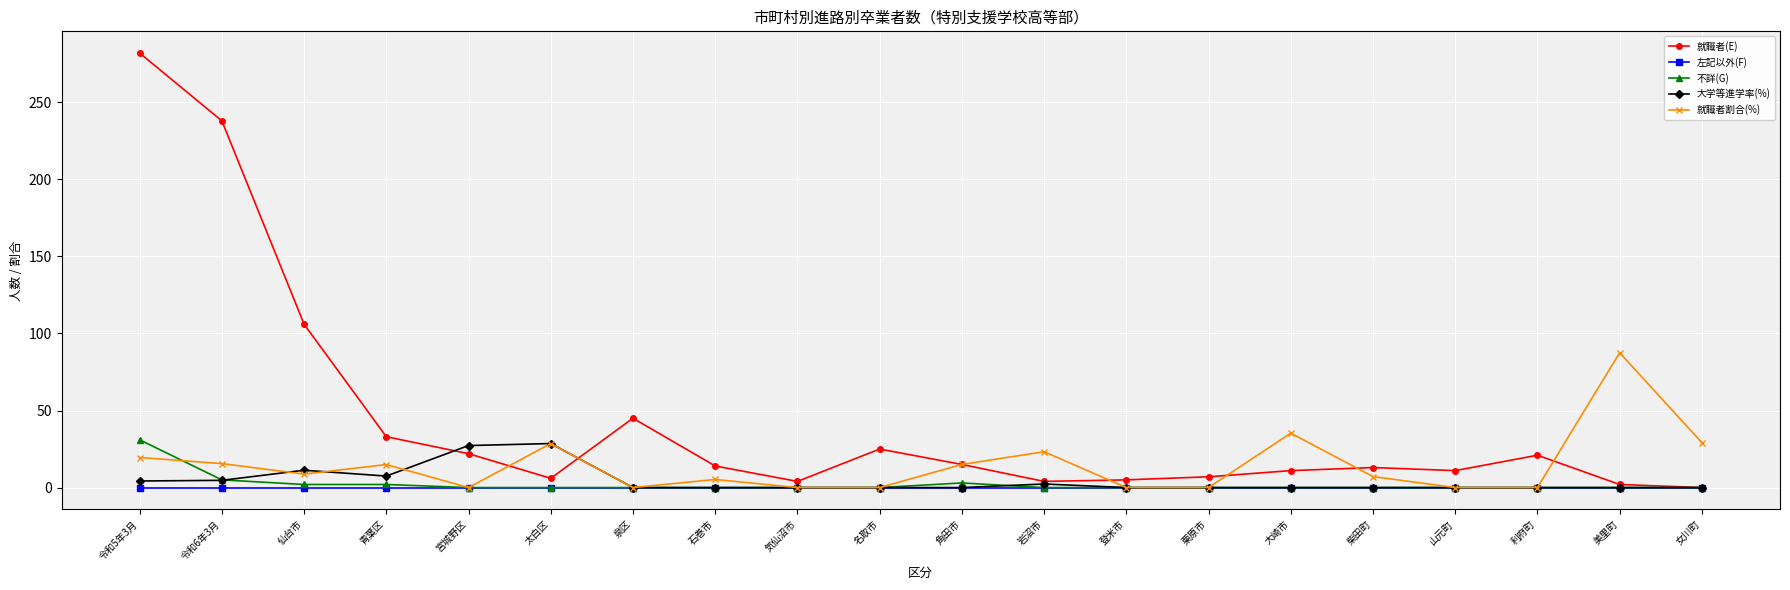

At which category does 就職者(E) reach its first local peak?

泉区